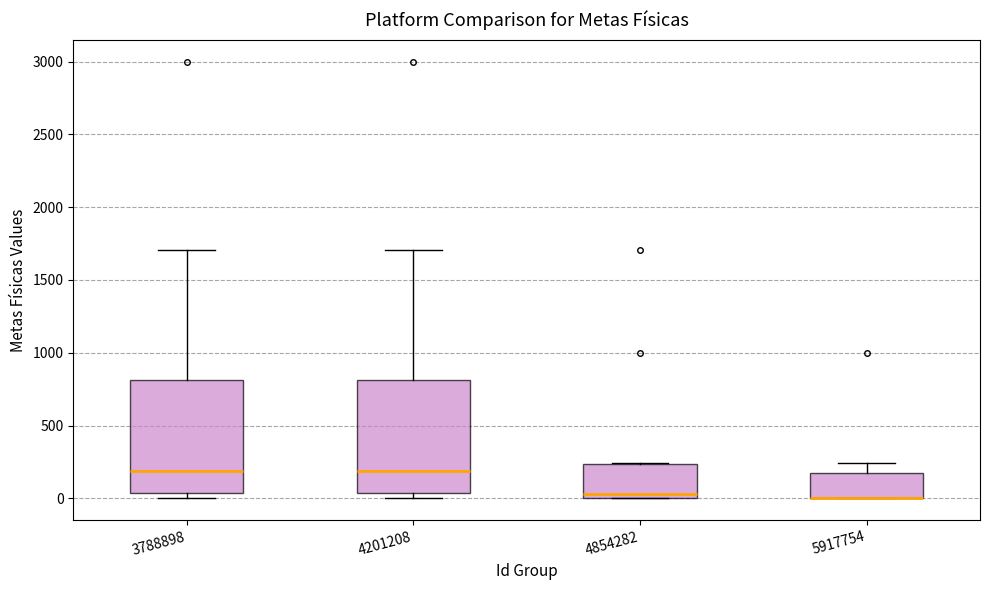

Reading left to right, transcribe this box plot: for each box, give where its median line is, the range the box spans, and where its two whiskers end, as read against the y-axis. The values are not printed on the chart, so give them approximately, as read against the axis.

3788898: median 200, box 50 to 800, whiskers 0 to 1700
4201208: median 200, box 50 to 800, whiskers 0 to 1700
4854282: median 50, box 0 to 250, whiskers 0 to 250
5917754: median 0 (drawn on the box's lower edge), box 0 to 150, whiskers 0 to 250